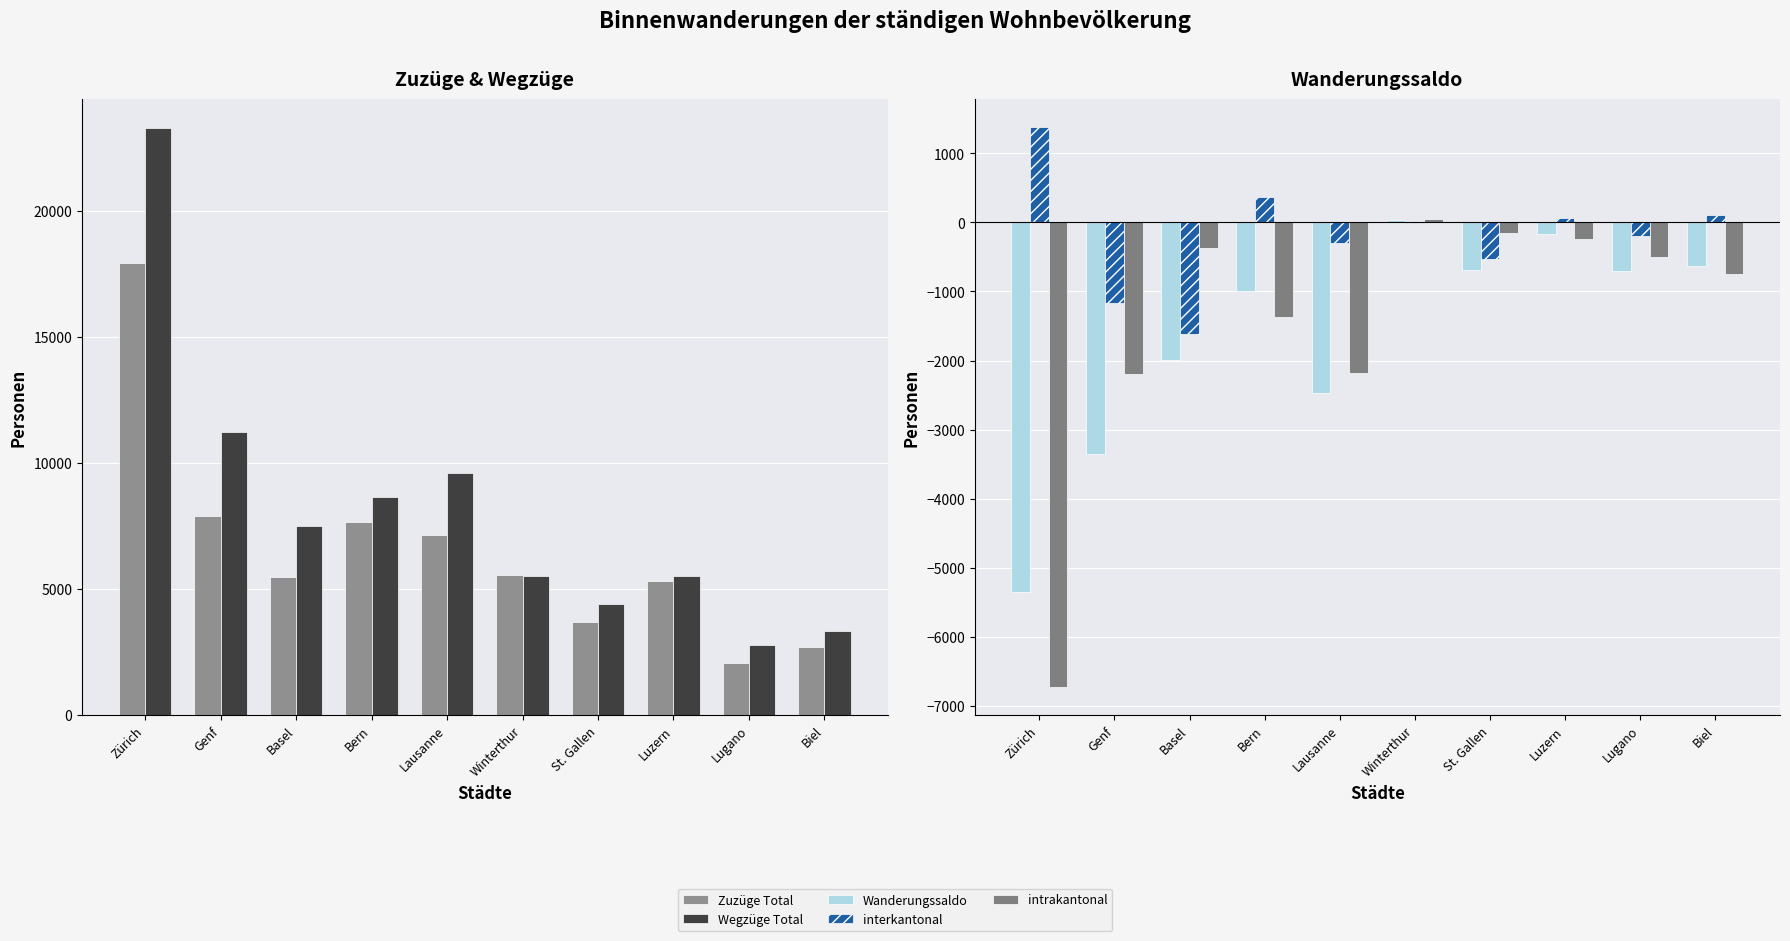

Which has a higher value, Basel or Bern?

Bern